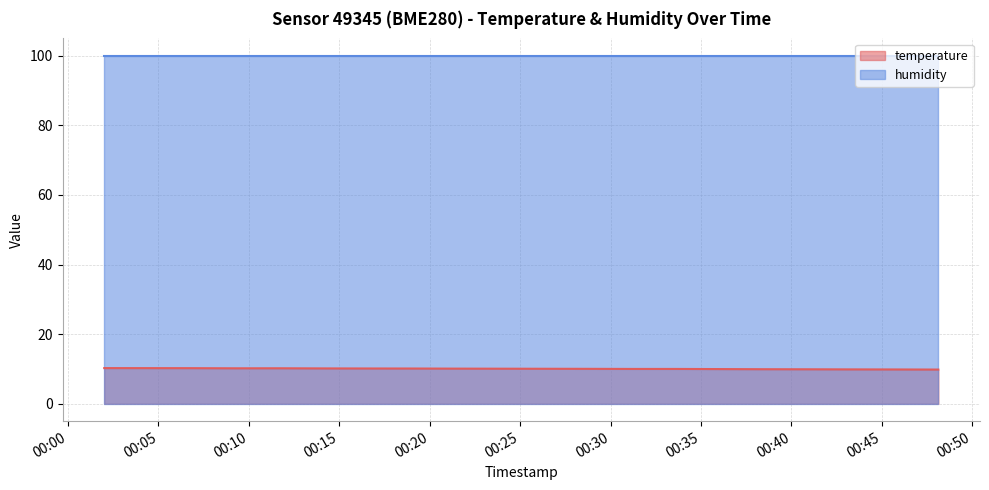

Where does the data first go above 10?

2022-10-18T00:02:00